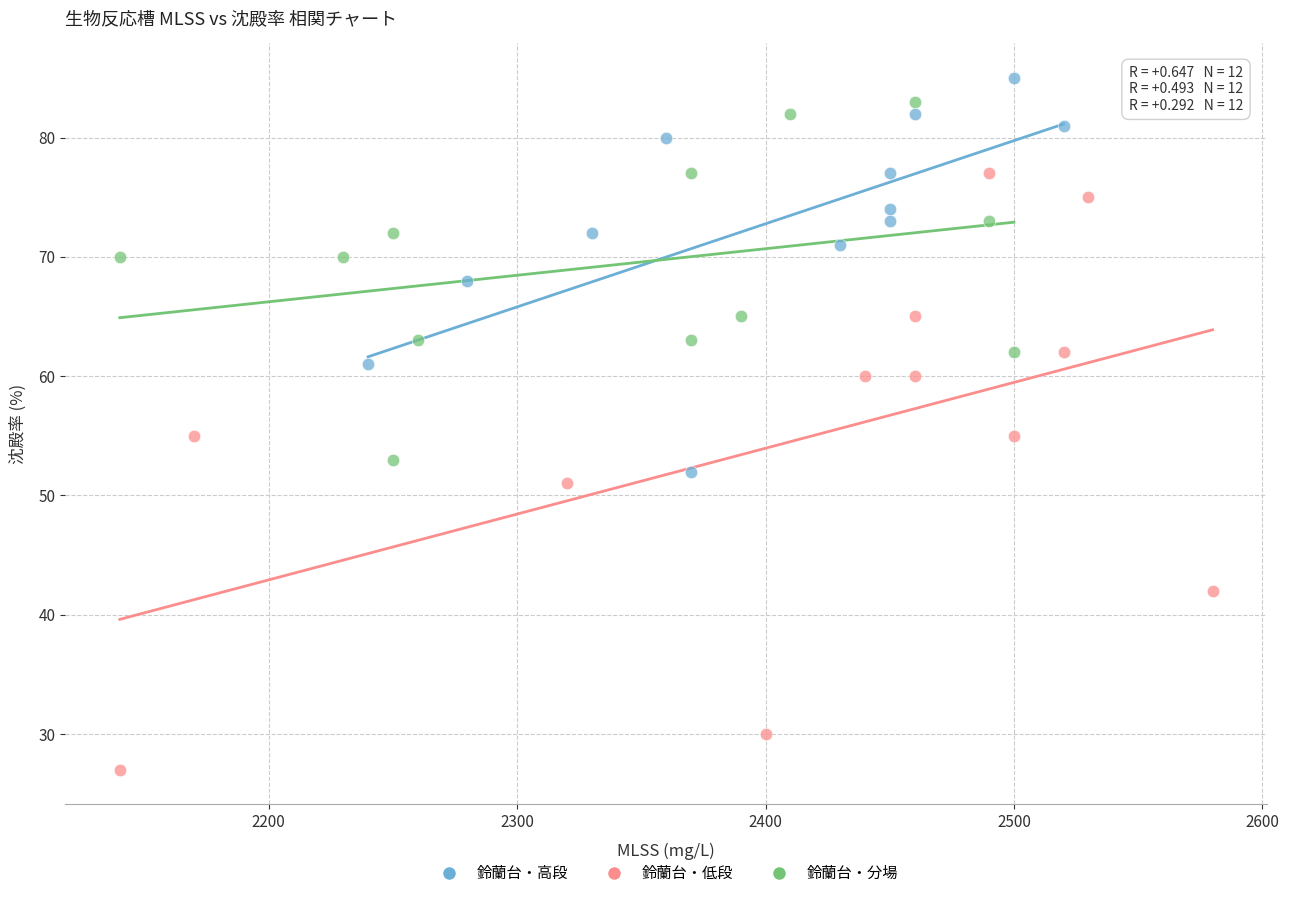

Which series has the largest Y range (max minus min)?

鈴蘭台・低段